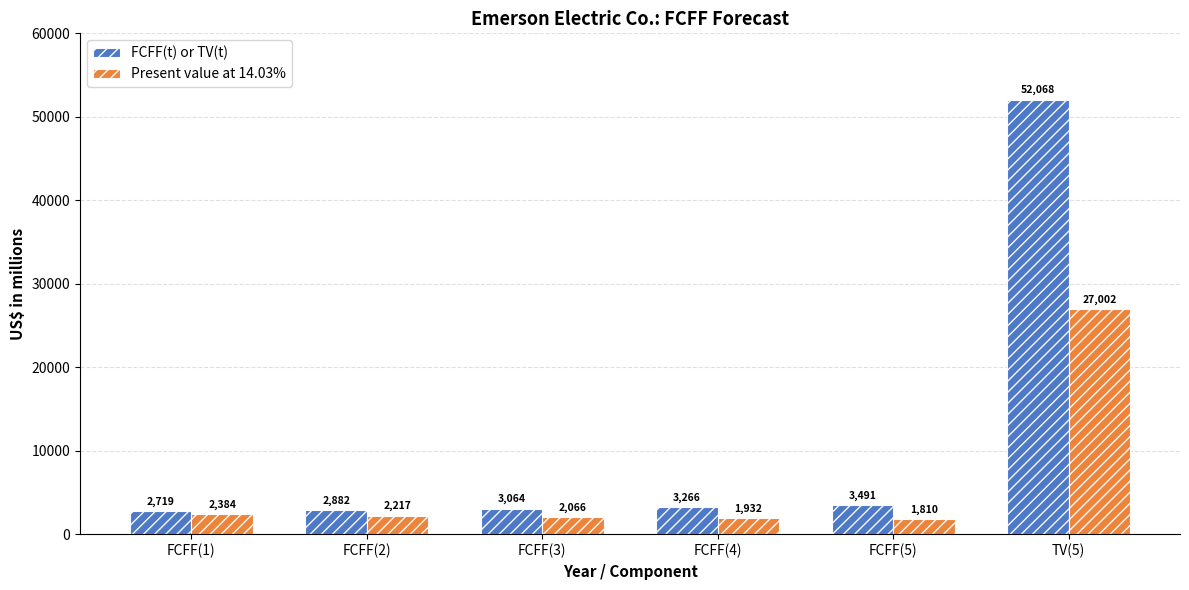

What are all the series names shown in the legend?

FCFF(t) or TV(t), Present value at 14.03%